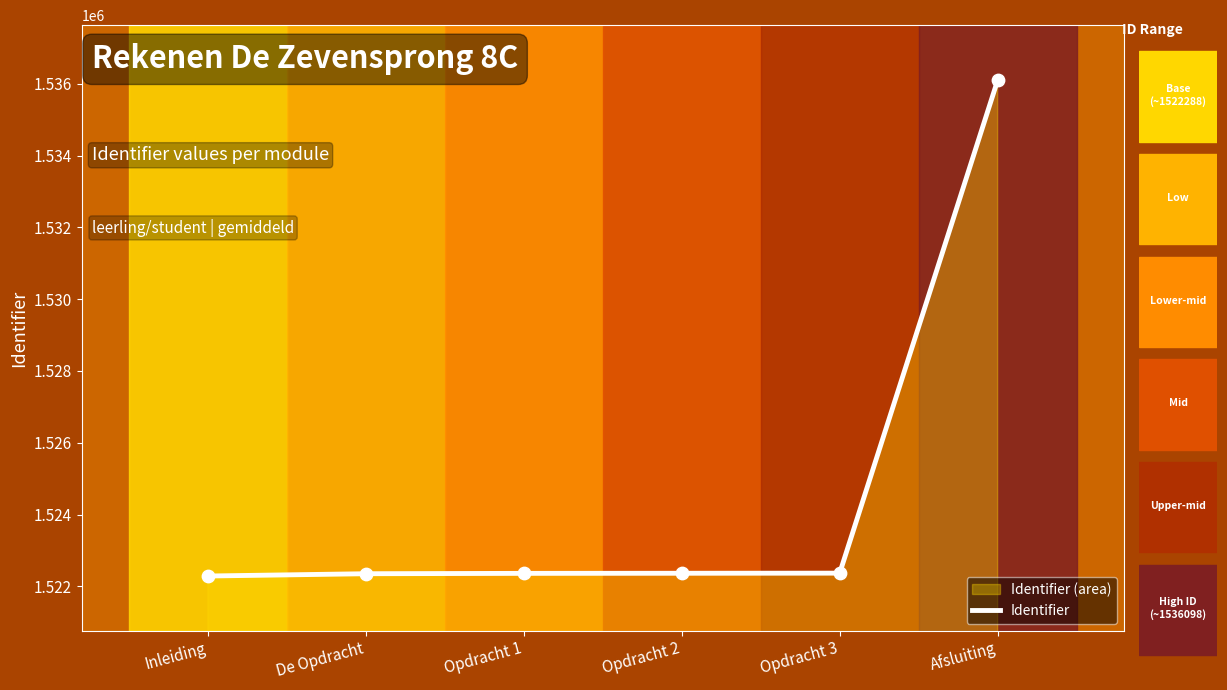

What is the ratio of the value at Opdracht 2 to the value at Afsluiting?

1.0